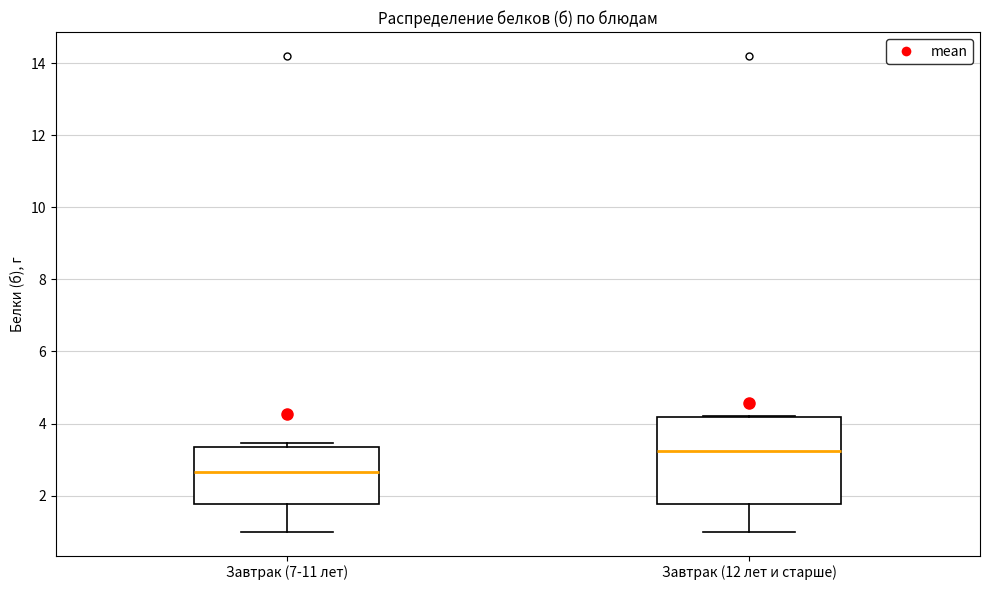

Where is the lower edge of the box for Завтрак (7-11 лет) on the y-axis? The values are not printed on the chart, so give them approximately, as read against the axis.

1.8